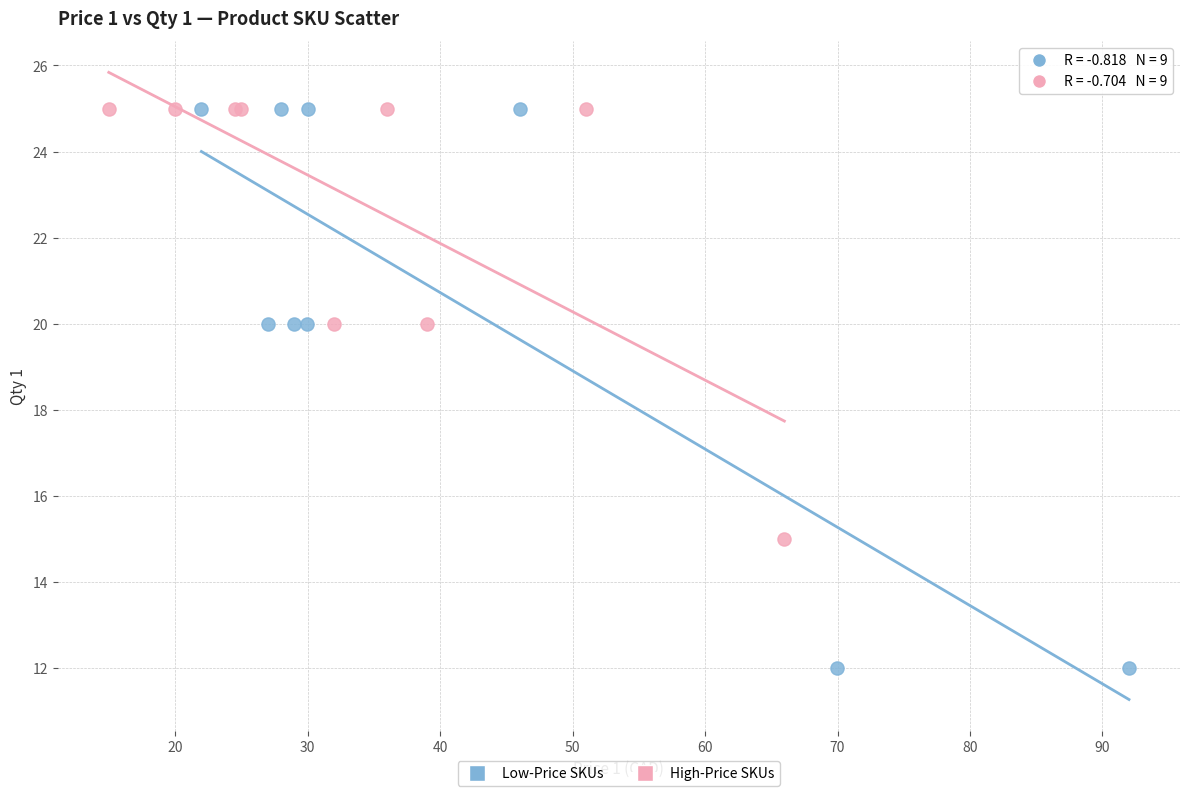

Which series has the widest spread of Y values?

Low-Price SKUs